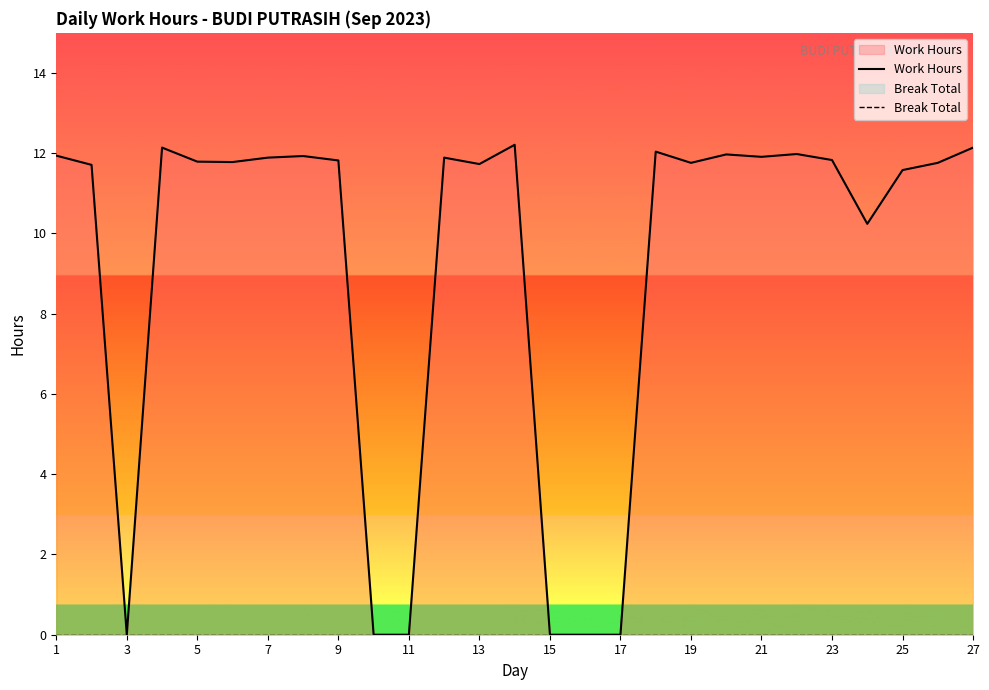

Is it true that Work Hours equals 7.1 at 1?

False